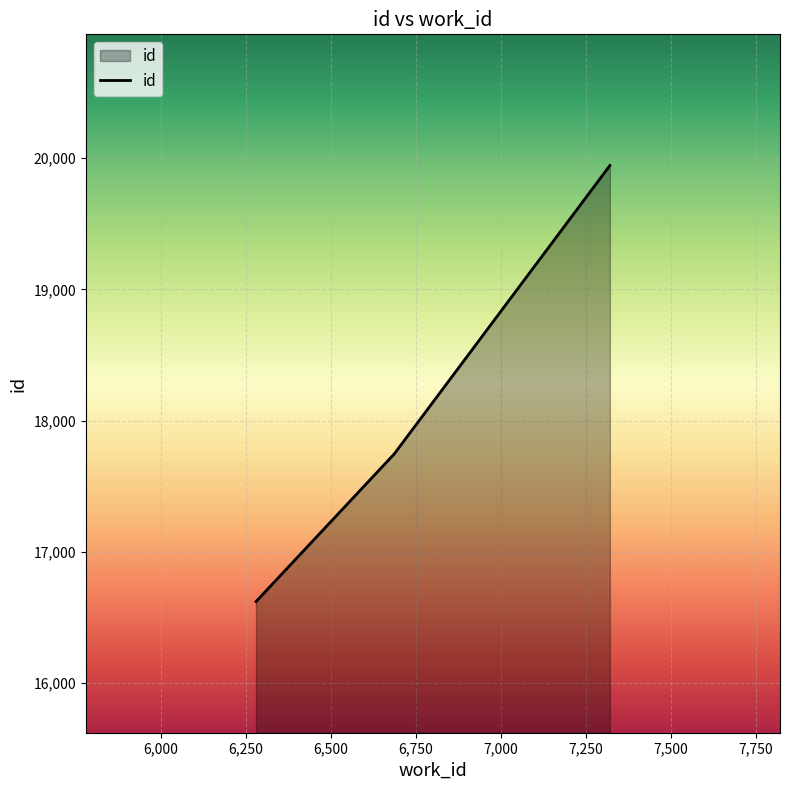

What is the smallest value displayed?

16620